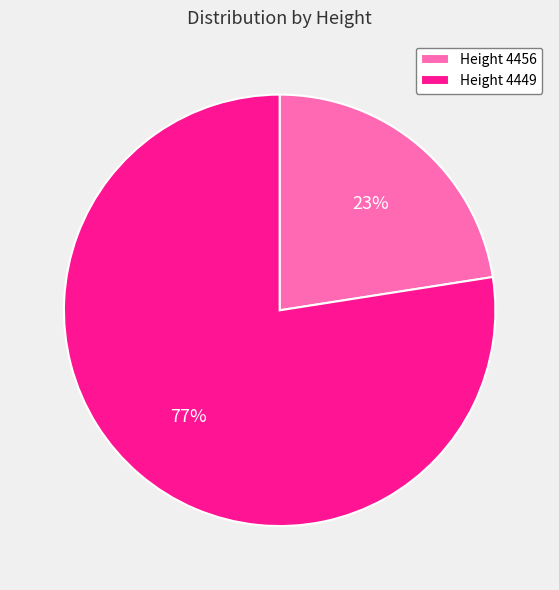

Rank the categories by value from lowest to highest.

Height 4456, Height 4449